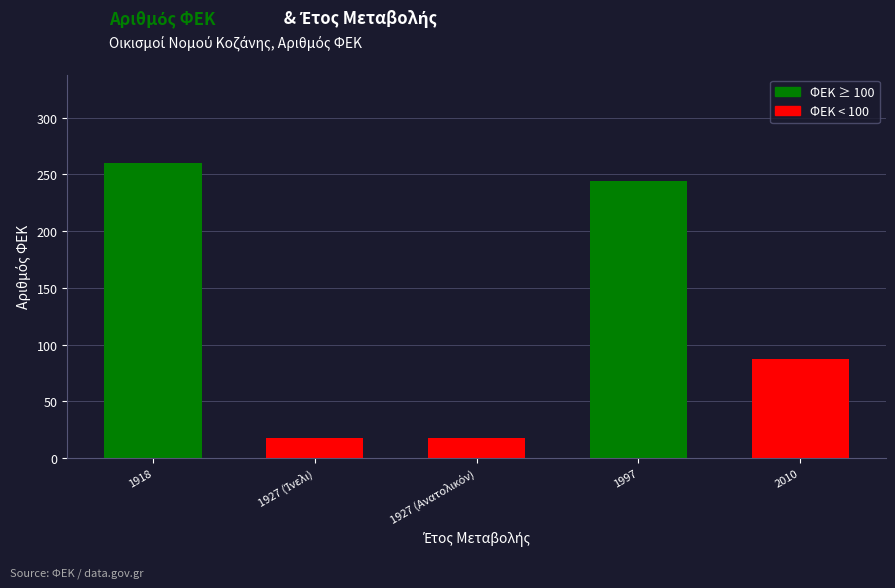

Reading left to right, list all the values displayed in this chart.

260	18	18	244	87